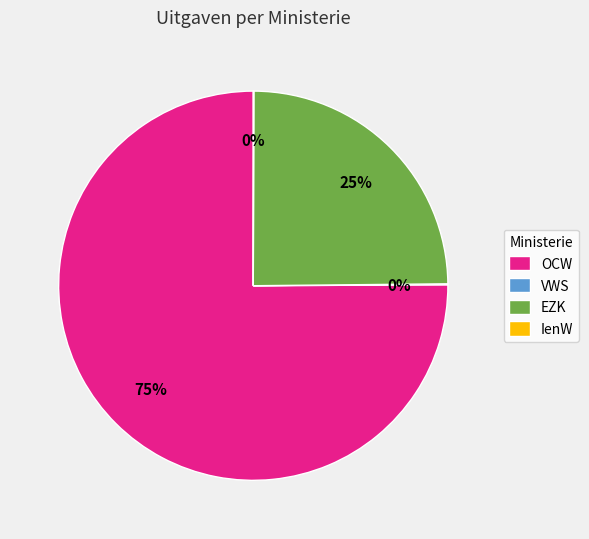

To the nearest percent, what is the average slice percentage?

25%